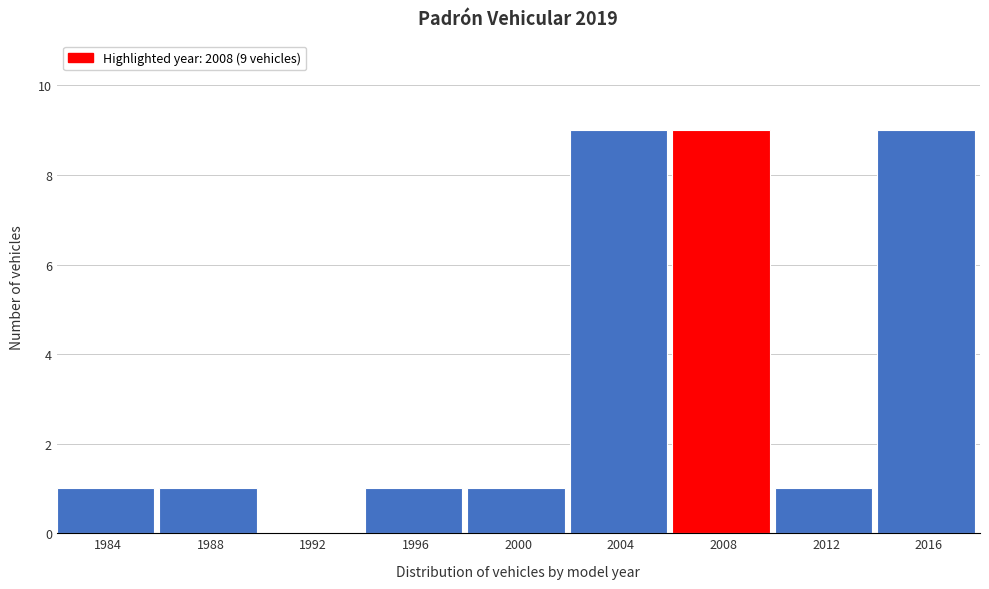

Reading left to right, list all the values displayed in this chart.

1984=1	1988=1	1992=0	1996=1	2000=1	2004=9	2008=9	2012=1	2016=9